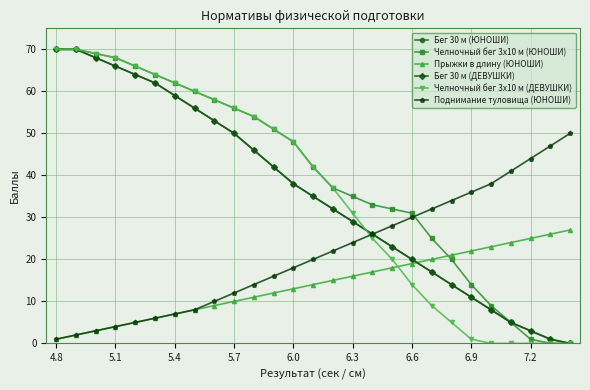

True or false: Бег 30 м (ДЕВУШКИ) and Поднимание туловища (ЮНОШИ) intersect in this chart.

False